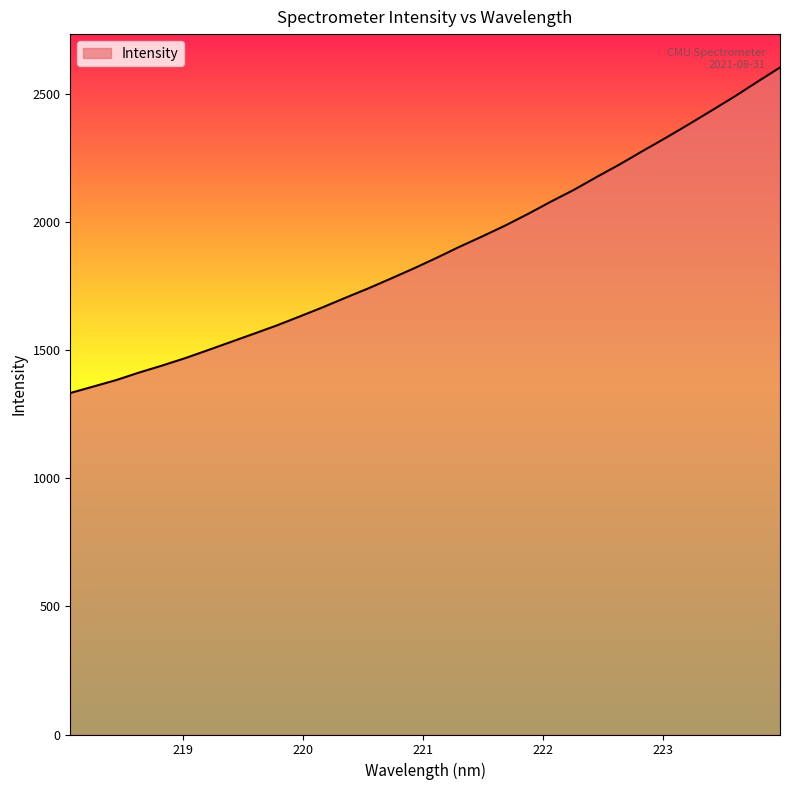

How many lines are shown in the chart?

1